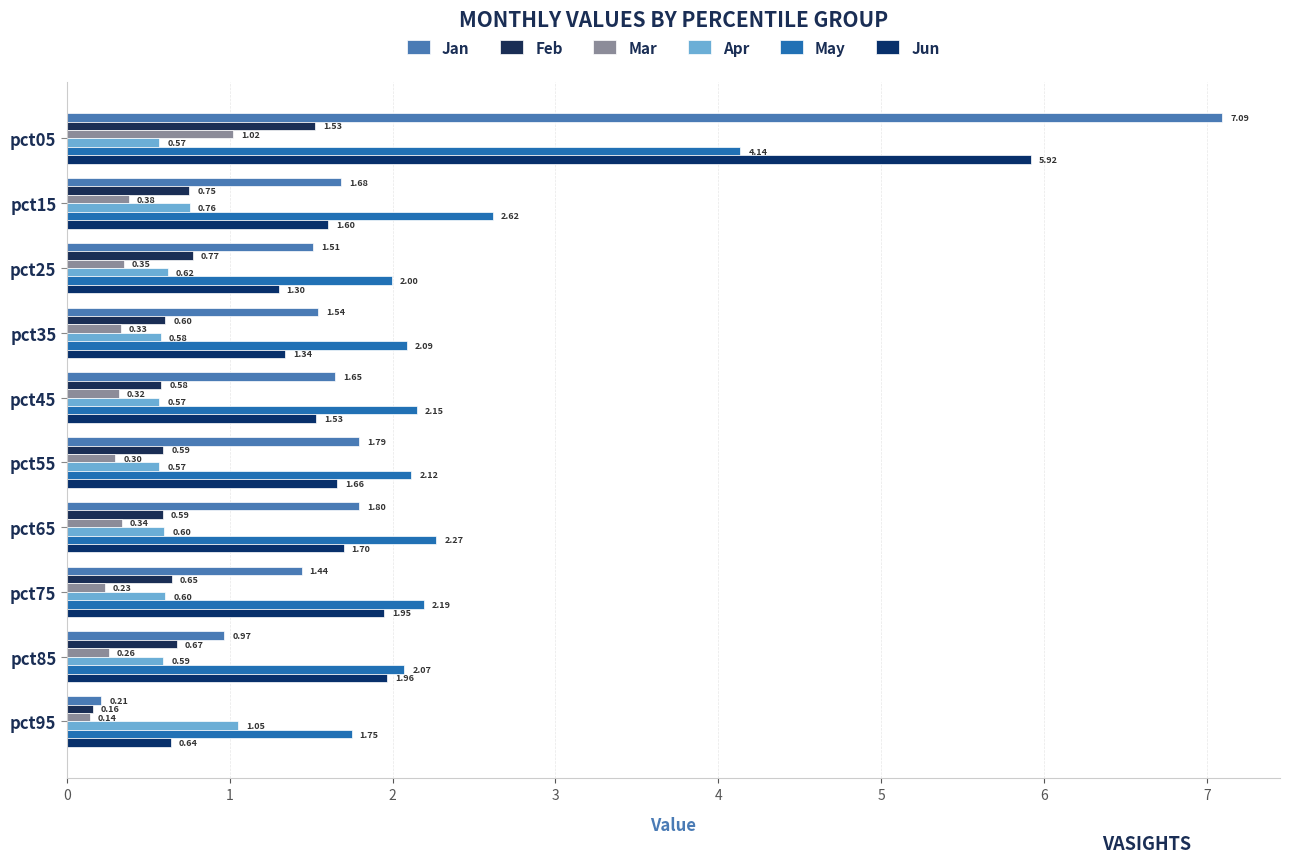

How many data points in Jun are less than 1?

1